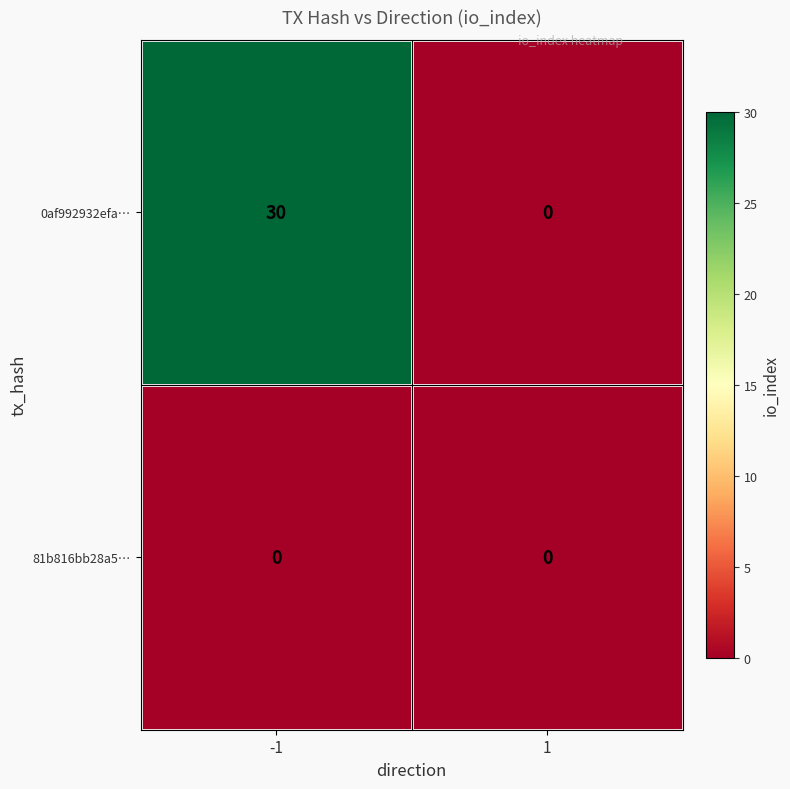

List the series in order of their peak value, highest first.

0af992932efa…, 81b816bb28a5…